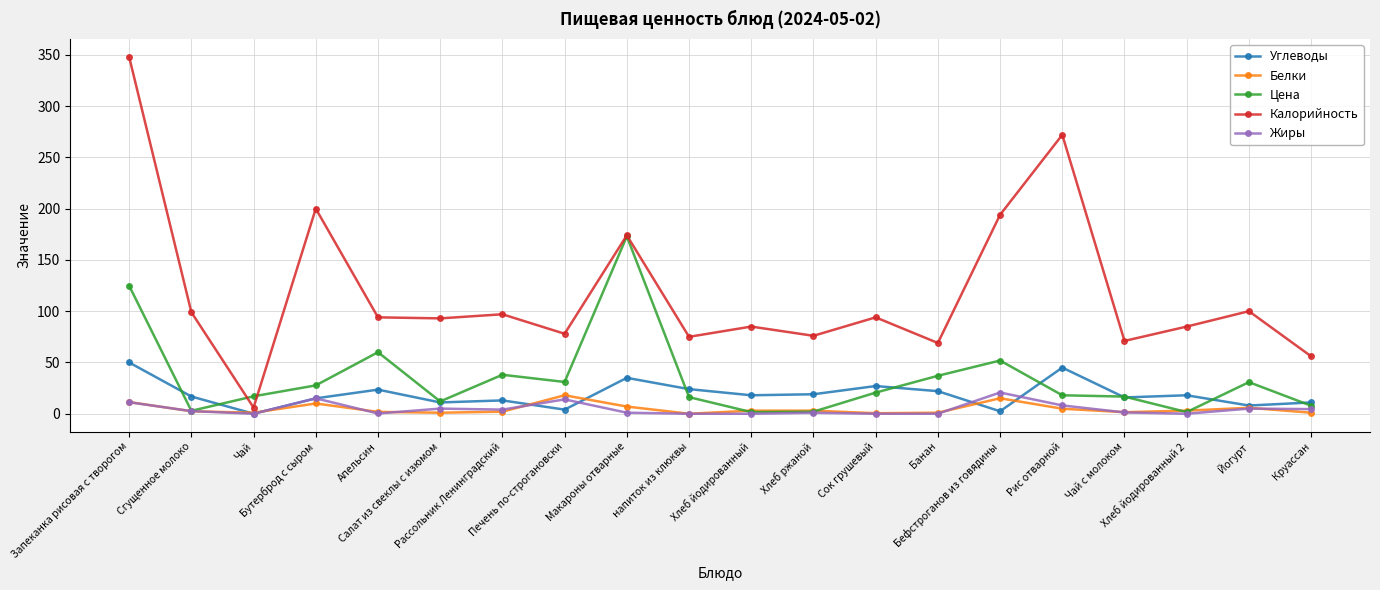

How many lines are shown in the chart?

5